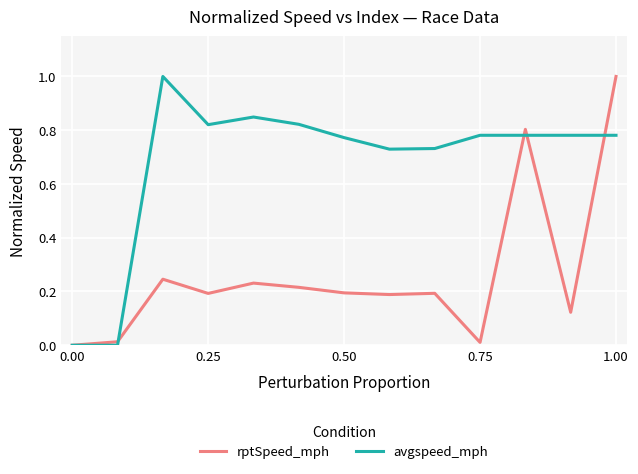

True or false: rptSpeed_mph and avgspeed_mph intersect in this chart.

True